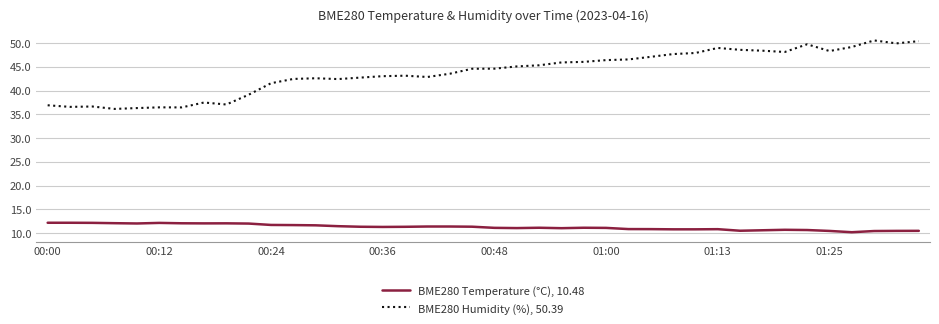

Which series has the largest total across all categories?

BME280 Humidity (%), 50.39